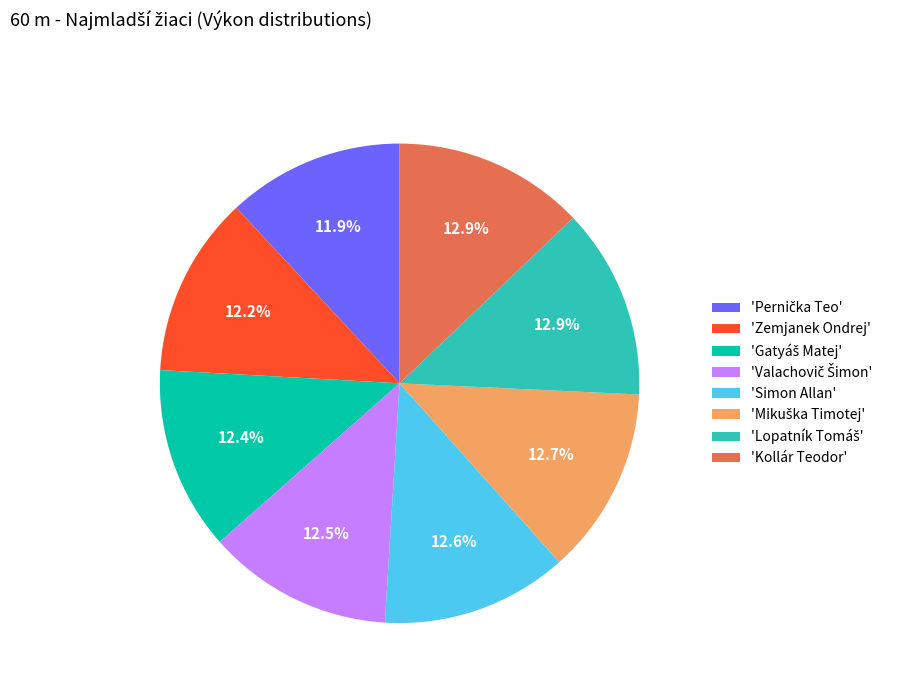

Is there a majority slice in this chart?

No